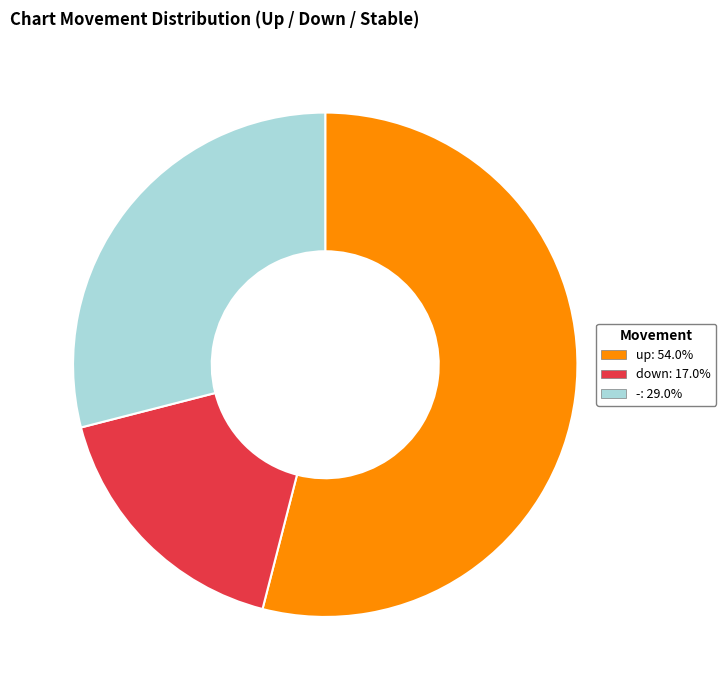

Is it true that down is 17% of the pie?

True